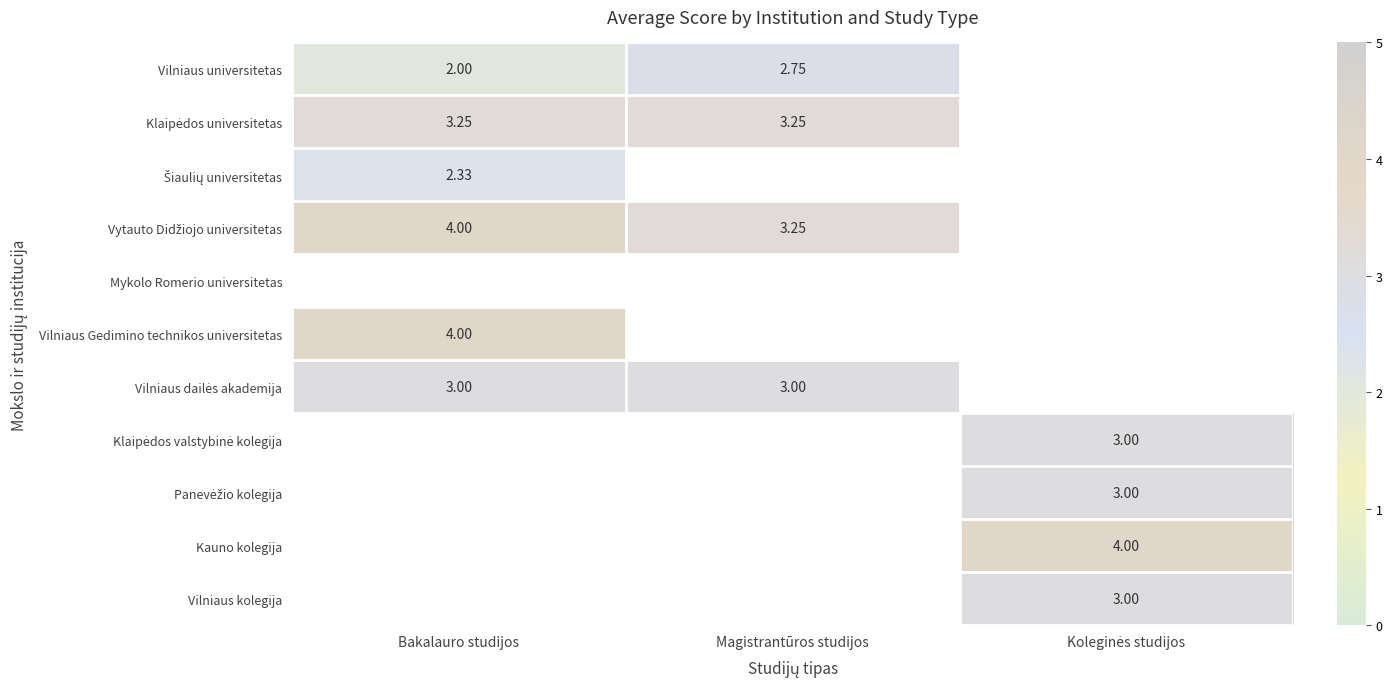

At which category does the chart reach its minimum across all series?

Bakalauro studijos